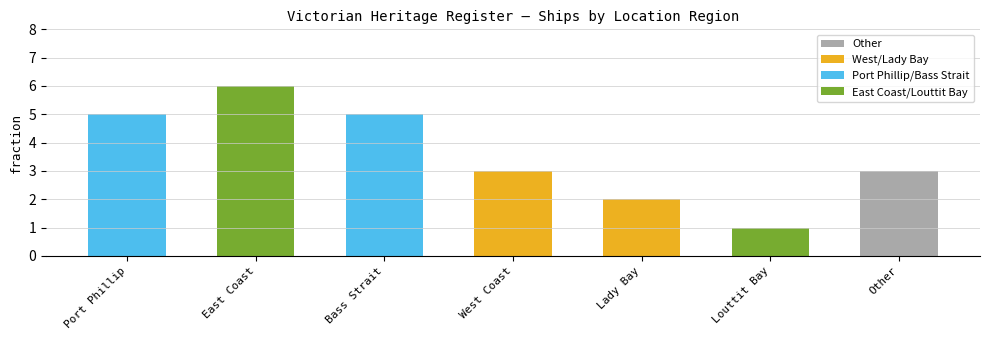

Which category has the highest value across all series?

East Coast